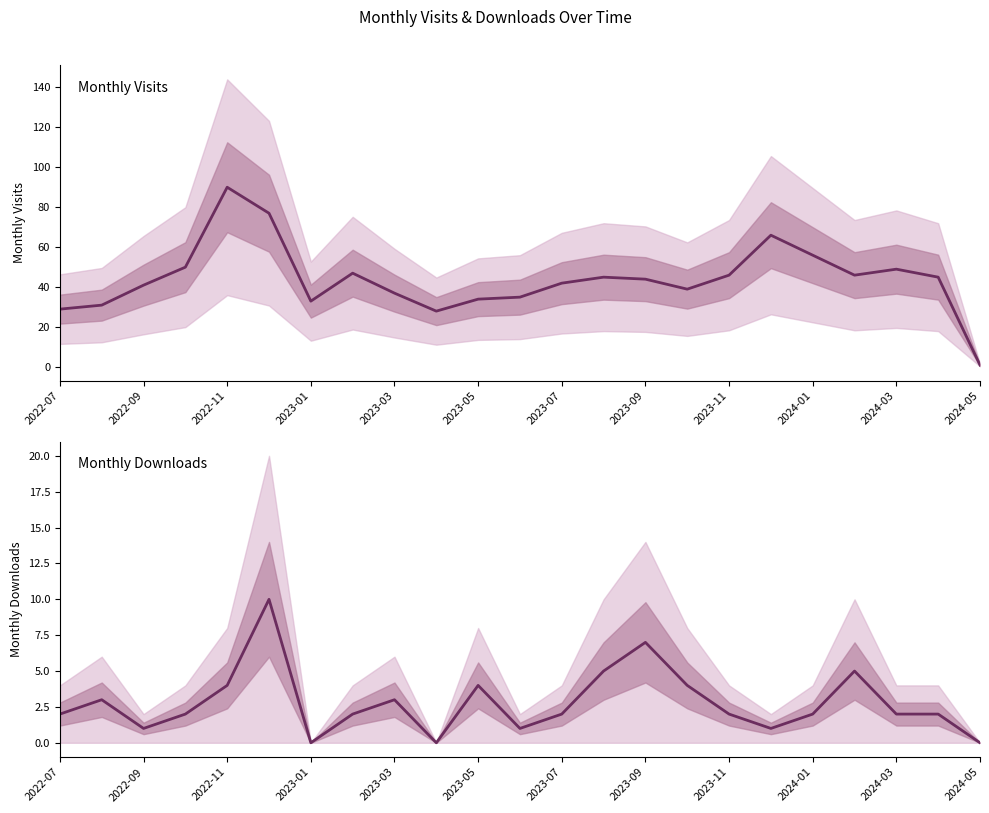

What is the difference between the second highest and minimum values in the monthly_download_resource series?

7